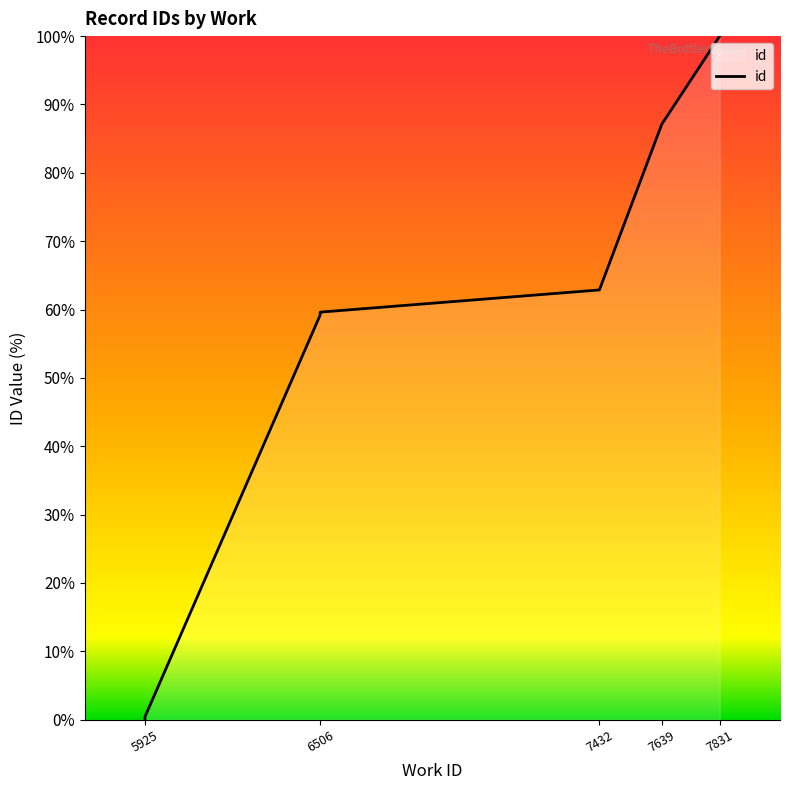

Rank the categories by value from highest to lowest.

7831, 7639, 7432, 6506, 6506, 6506, 6506, 5925, 5925, 5925